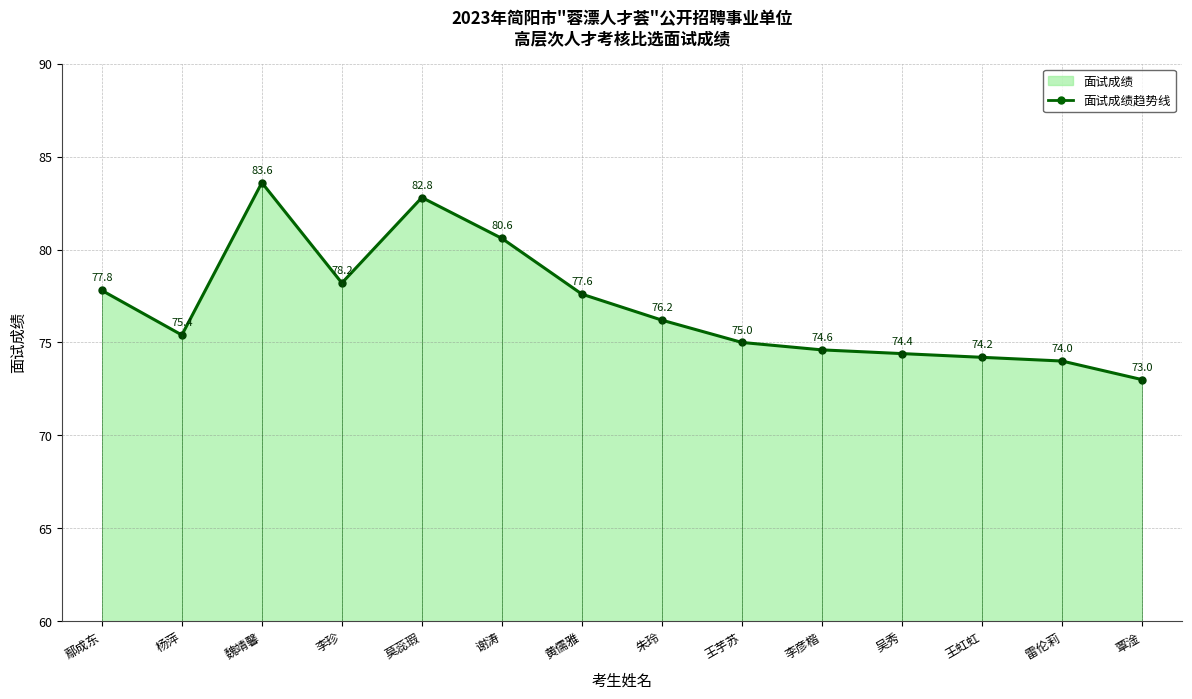

The chart shows a value of 98.5 at 杨萍. True or false?

False